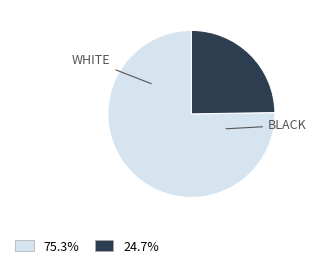

Is there a majority slice in this chart?

Yes